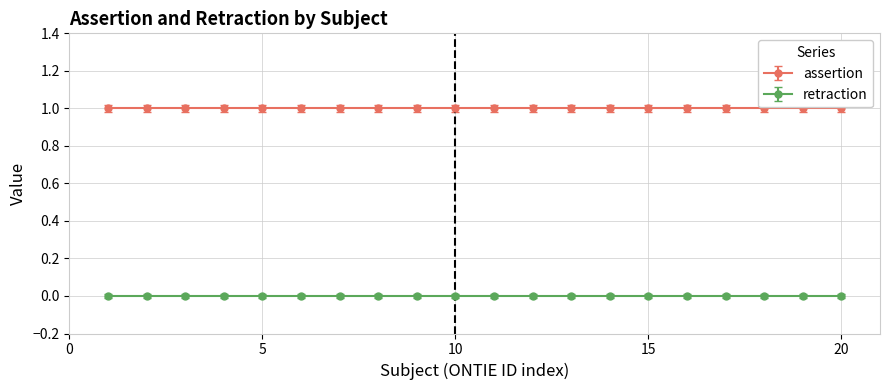

Is this an area chart (filled region under the line)?

No